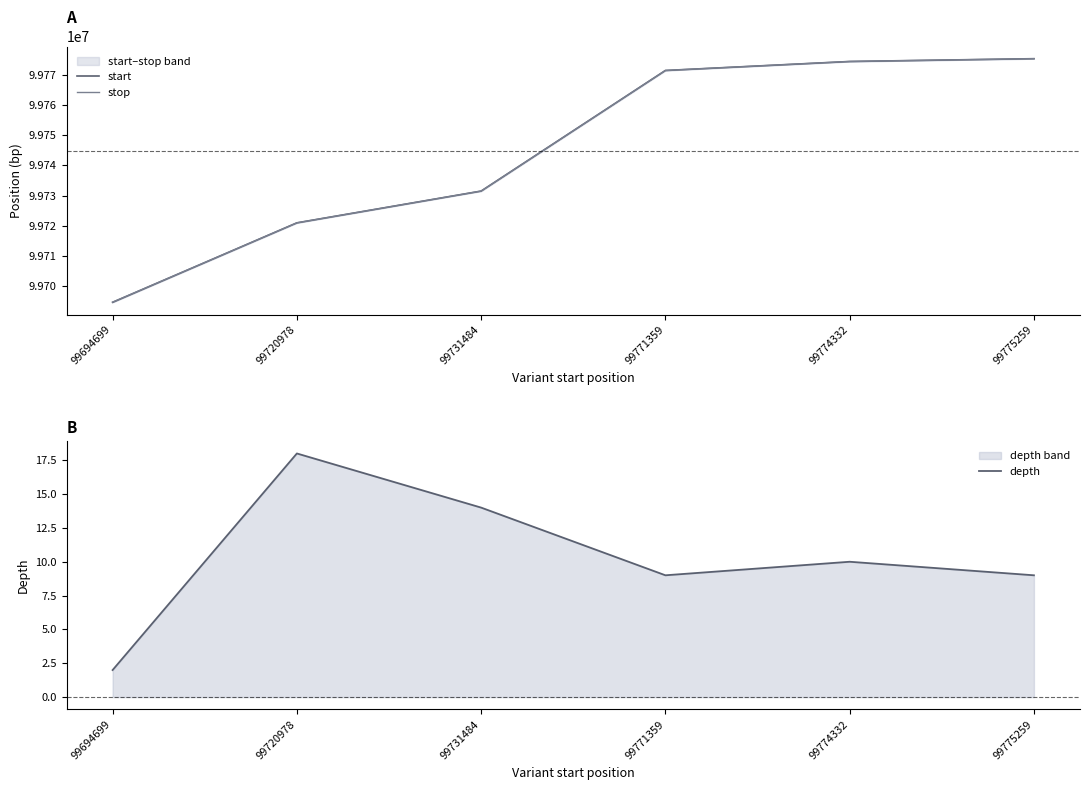

What is the approximate value of start at 99774332?

99774332